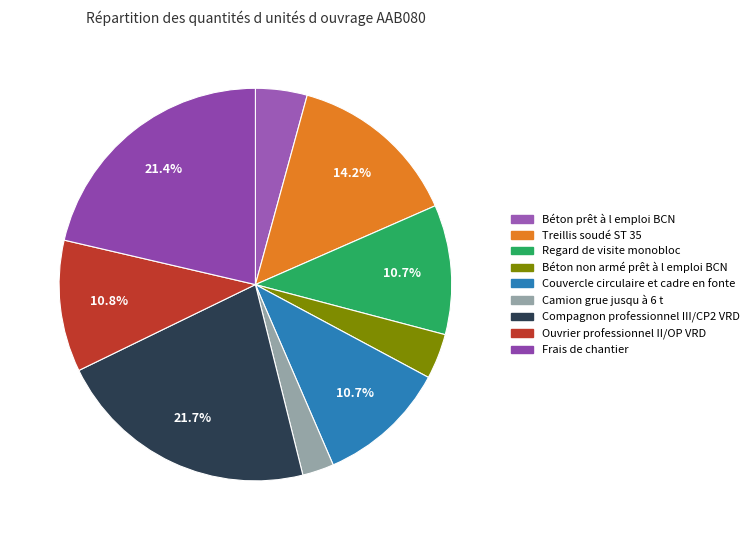

How many segments does this pie chart have?

9